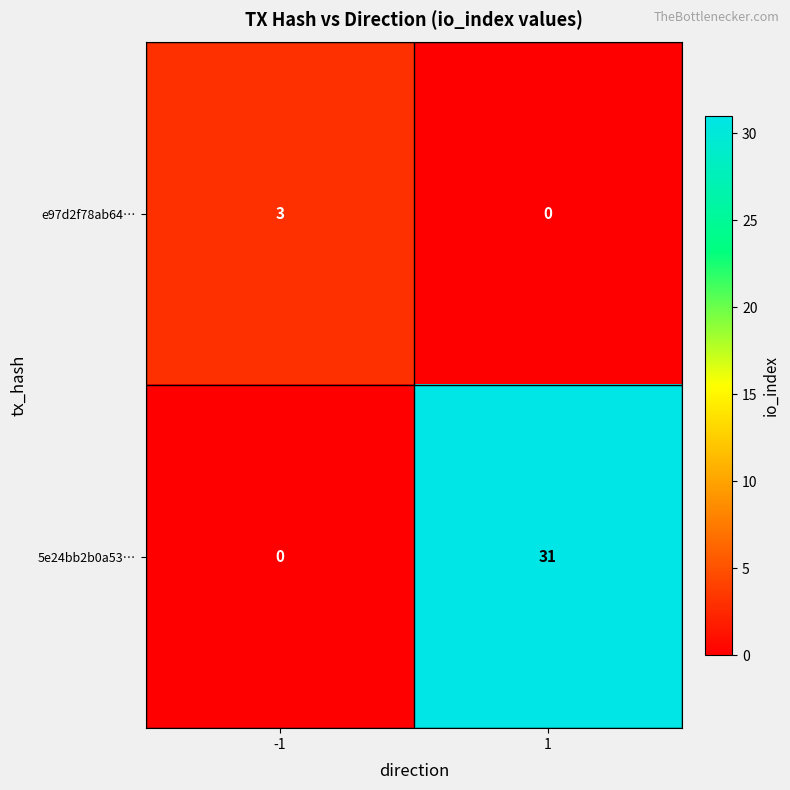

Rank the series by their maximum value, from lowest to highest.

e97d2f78ab64…, 5e24bb2b0a53…